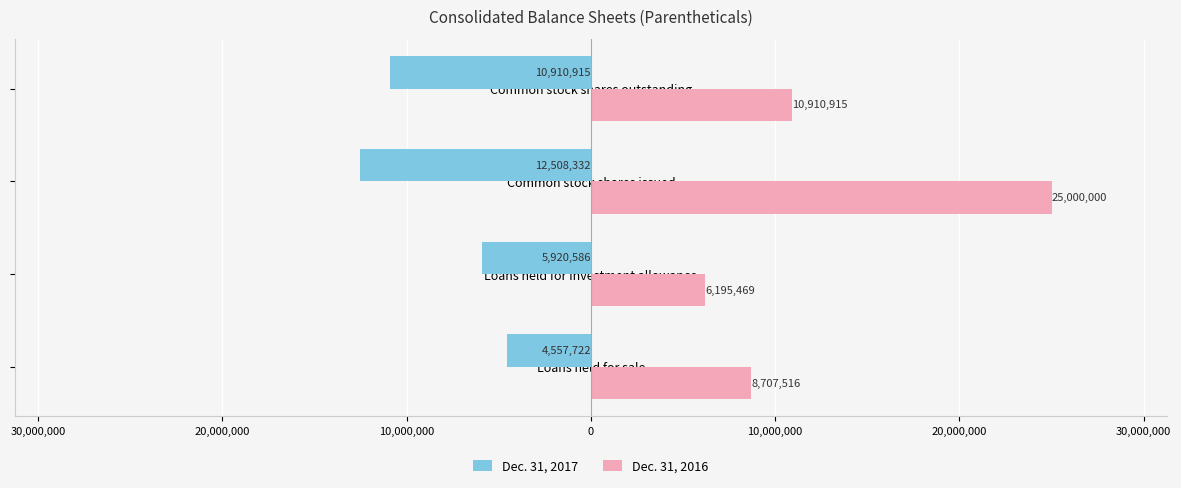

What are all the series names shown in the legend?

Dec. 31, 2017, Dec. 31, 2016